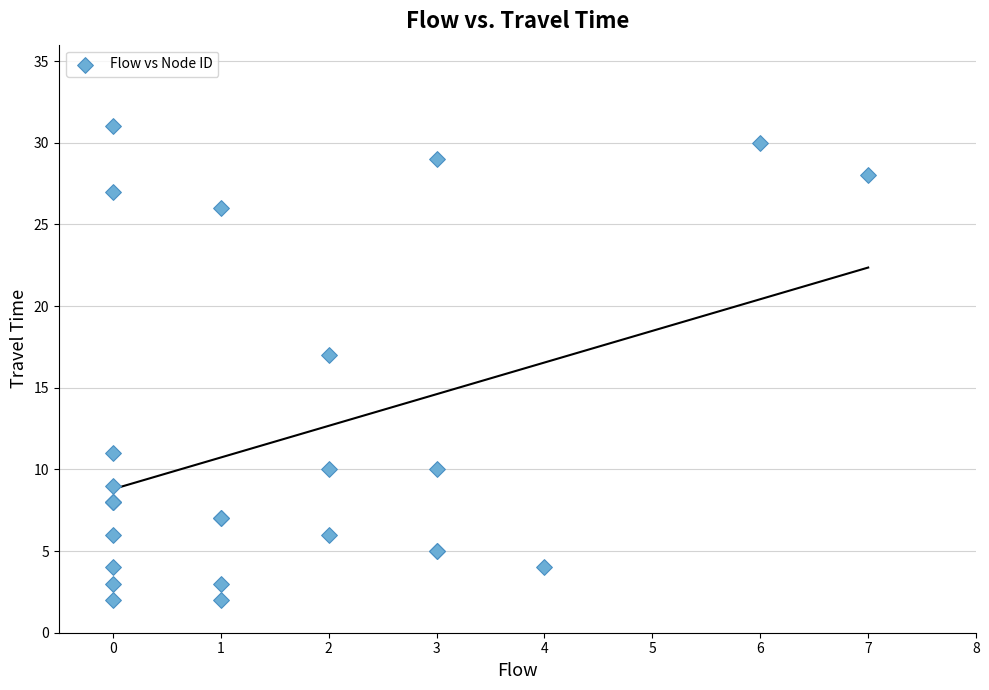

What Y value in the scatter plot is closest to 16?

17